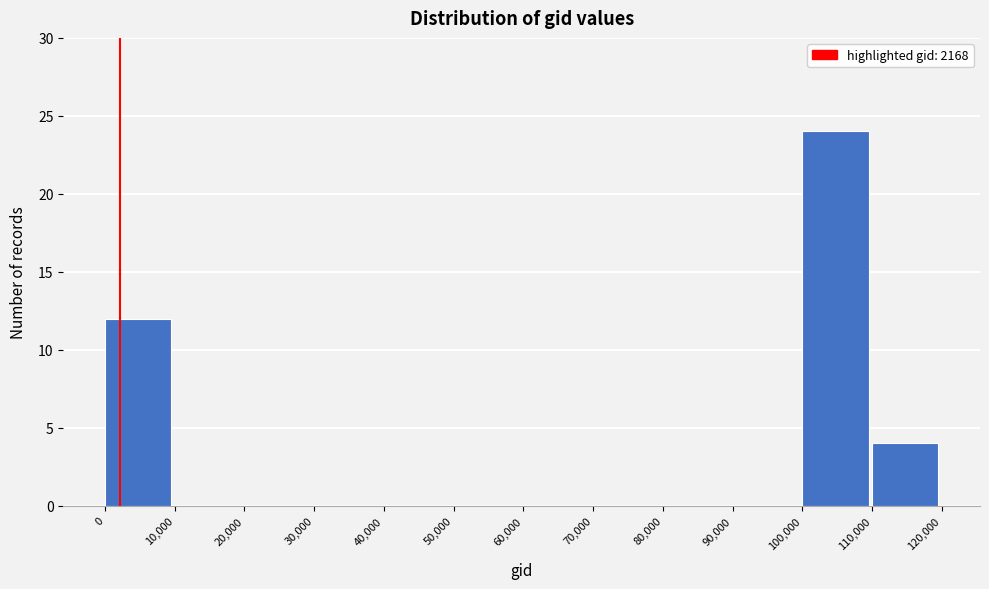

Reading left to right, list every bar in this chart as the range it spans on the x-axis followed by its height. The values are not printed on the chart, so give them approximately, as read against the axis.

0 to 10,000: 12
10,000 to 20,000: 0
20,000 to 30,000: 0
30,000 to 40,000: 0
40,000 to 50,000: 0
50,000 to 60,000: 0
60,000 to 70,000: 0
70,000 to 80,000: 0
80,000 to 90,000: 0
90,000 to 100,000: 0
100,000 to 110,000: 24
110,000 to 120,000: 4